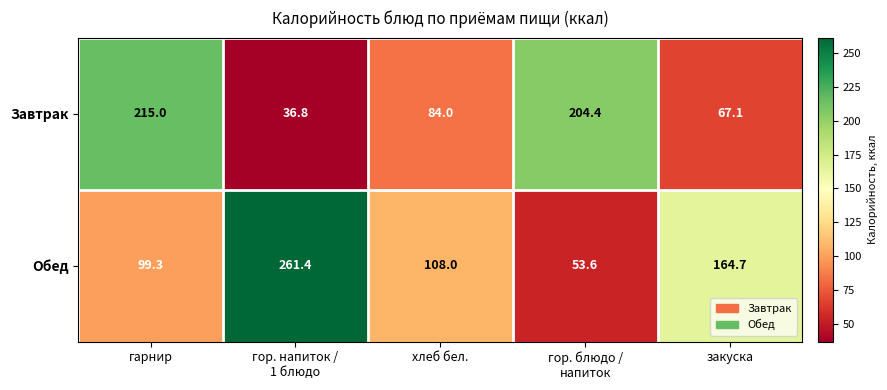

What is the average value of the Завтрак series?

121.5